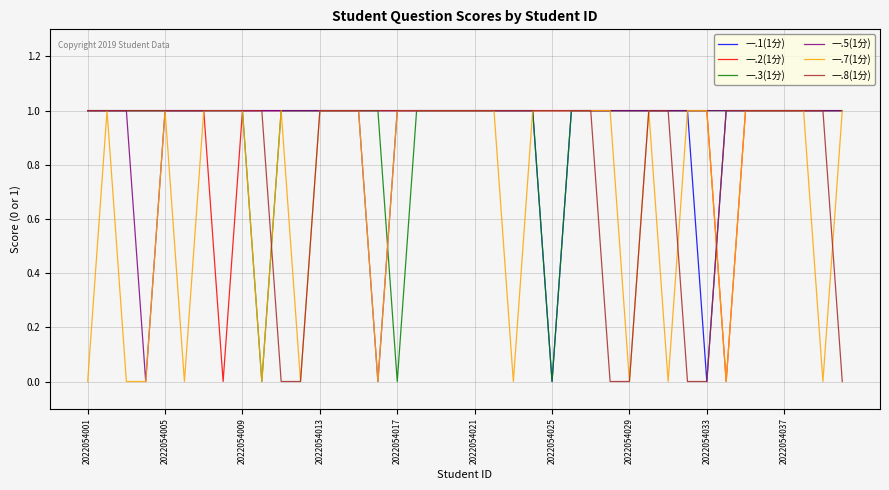

True or false: 一.8(1分) and 一.1(1分) cross at least once.

False